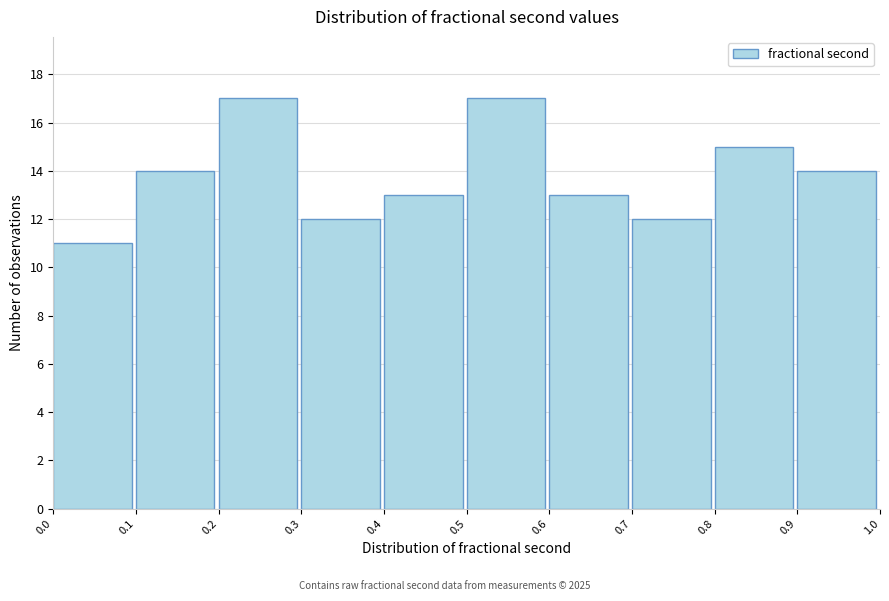

Reading left to right, list every bar in this chart as the range it spans on the x-axis followed by its height. The values are not printed on the chart, so give them approximately, as read against the axis.

0.0 to 0.1: 11
0.1 to 0.2: 14
0.2 to 0.3: 17
0.3 to 0.4: 12
0.4 to 0.5: 13
0.5 to 0.6: 17
0.6 to 0.7: 13
0.7 to 0.8: 12
0.8 to 0.9: 15
0.9 to 1.0: 14